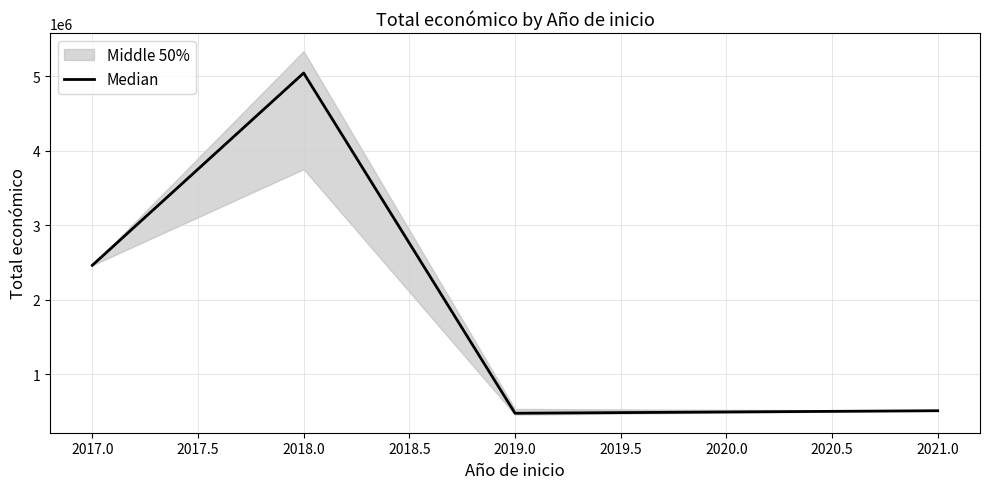

Does the chart have visible grid lines?

Yes